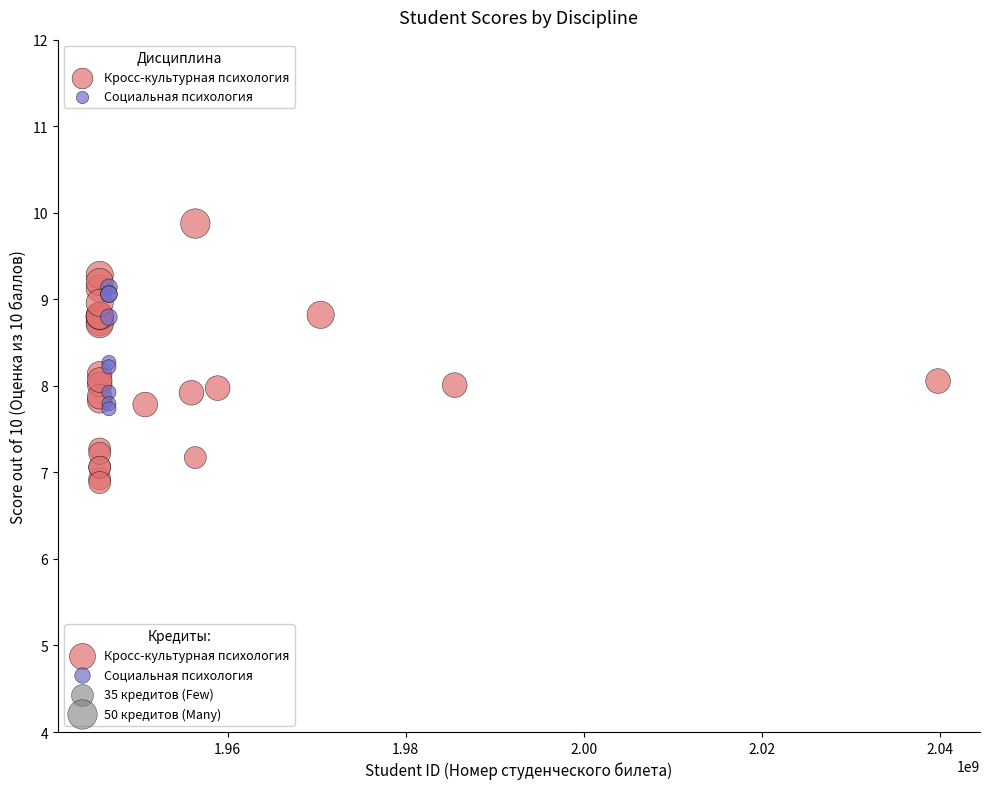

Which series has the largest Y range (max minus min)?

Кросс-культурная психология